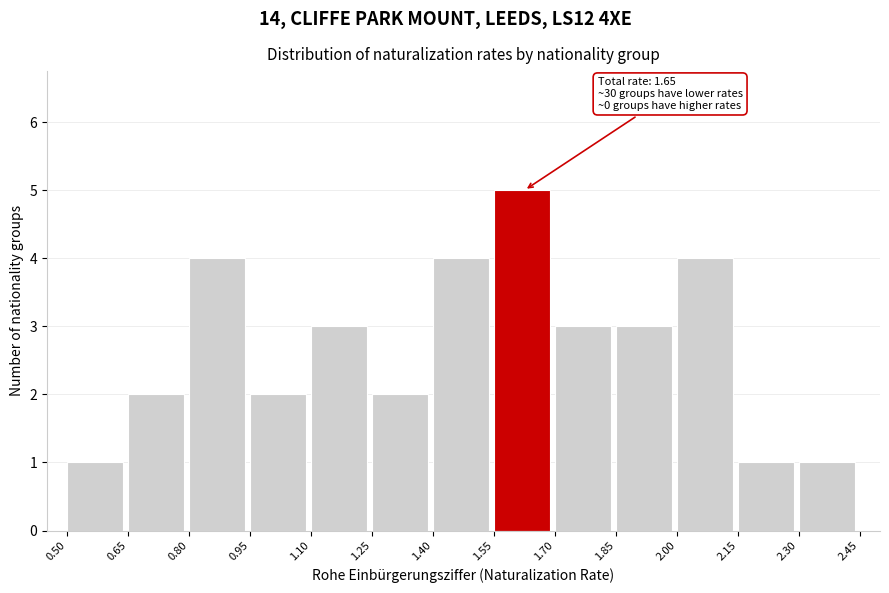

Which range on the x-axis has the tallest bar?

1.55 to 1.70